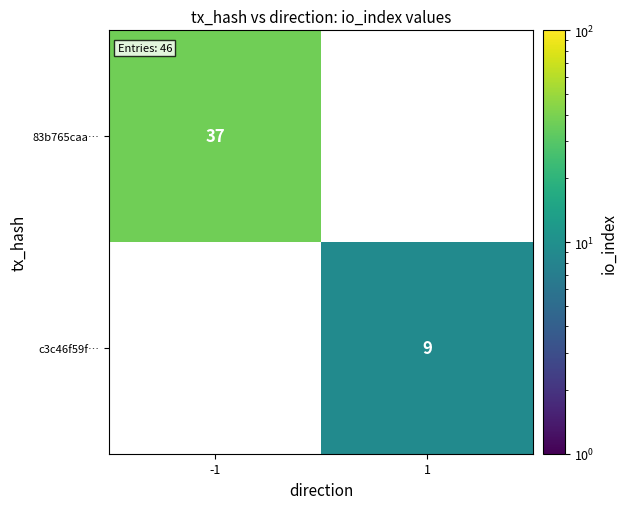

True or false: c3c46f59f… has a value of 9 at 1.

True